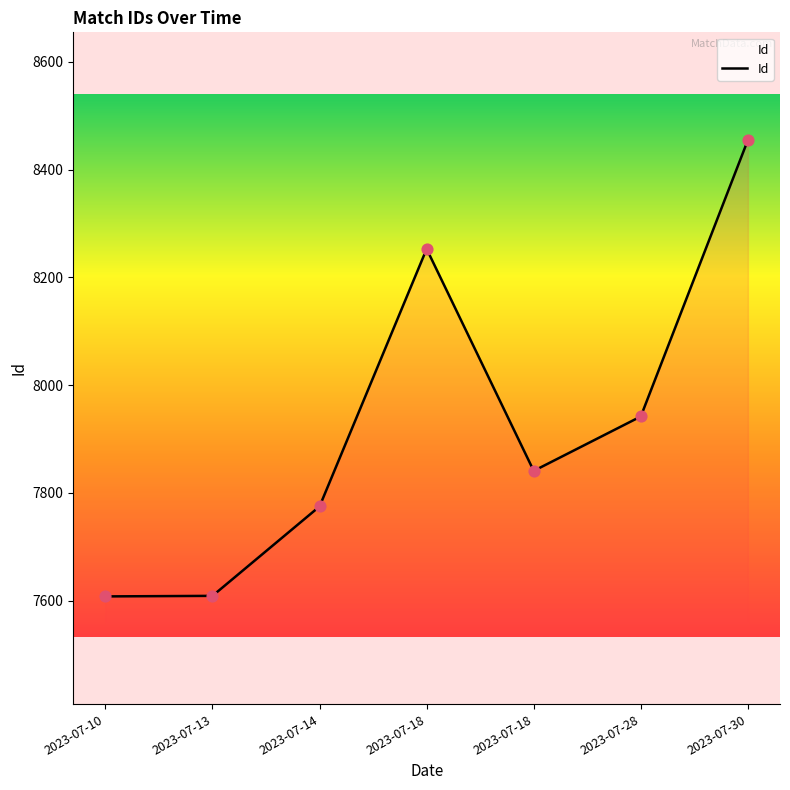

Between 2023-07-18 and 2023-07-30, which is larger?

2023-07-30